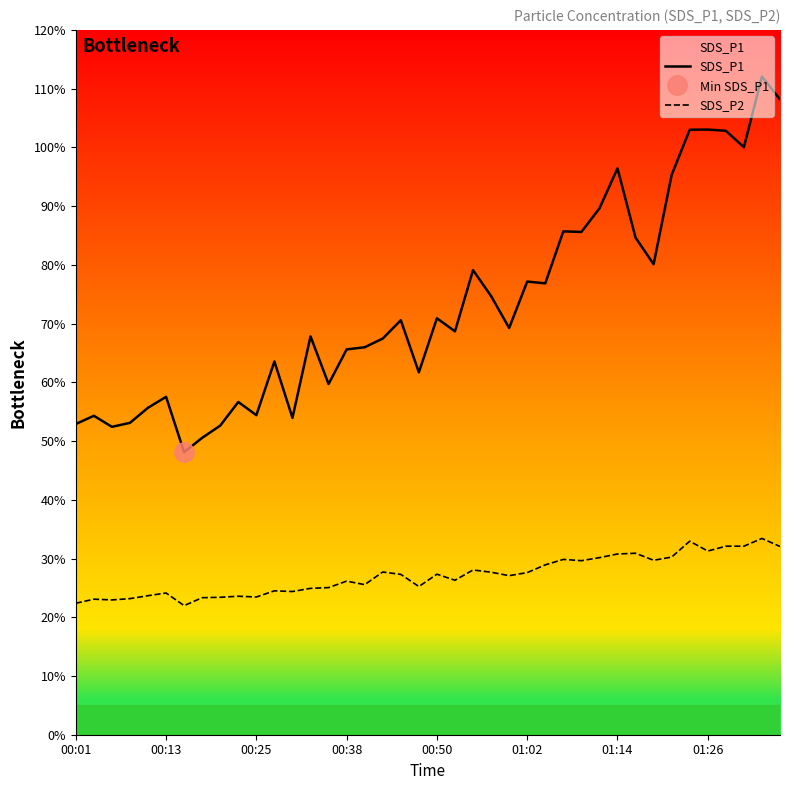

True or false: SDS_P2 and SDS_P1 cross at least once.

False